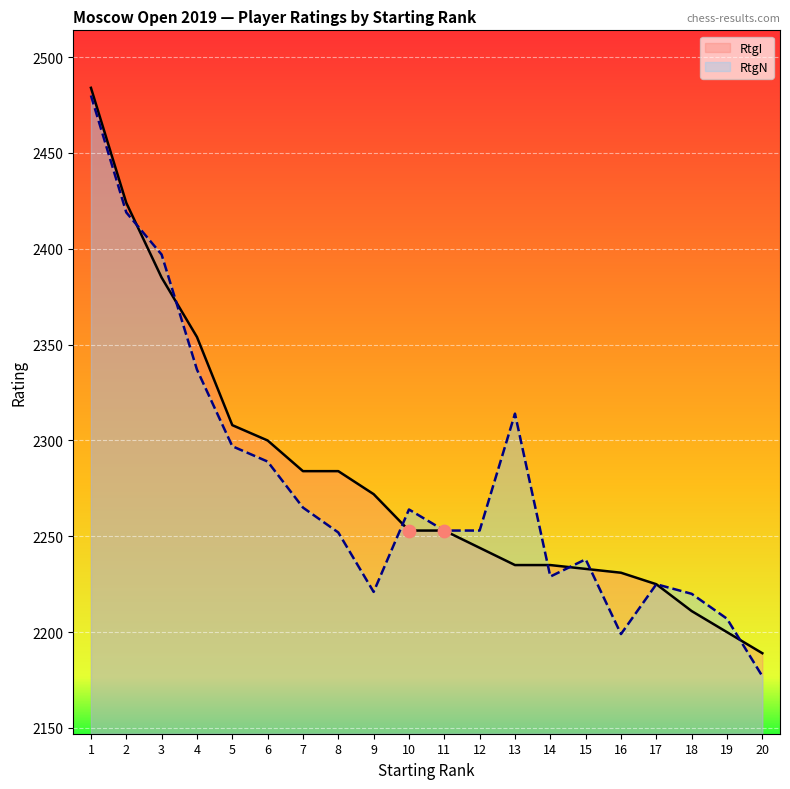

Which series reaches the maximum Y coordinate?

RtgI